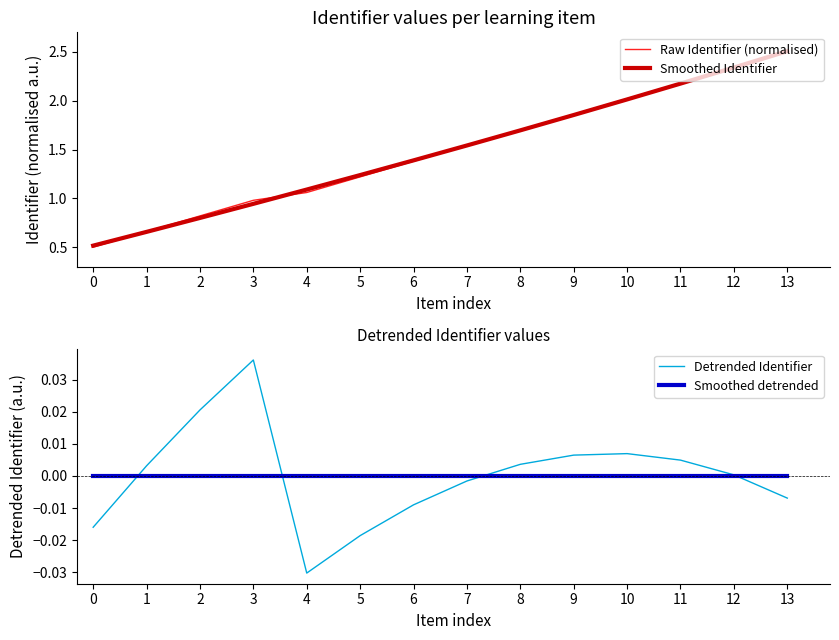

Which series has the widest spread of values?

Raw Identifier (normalised)